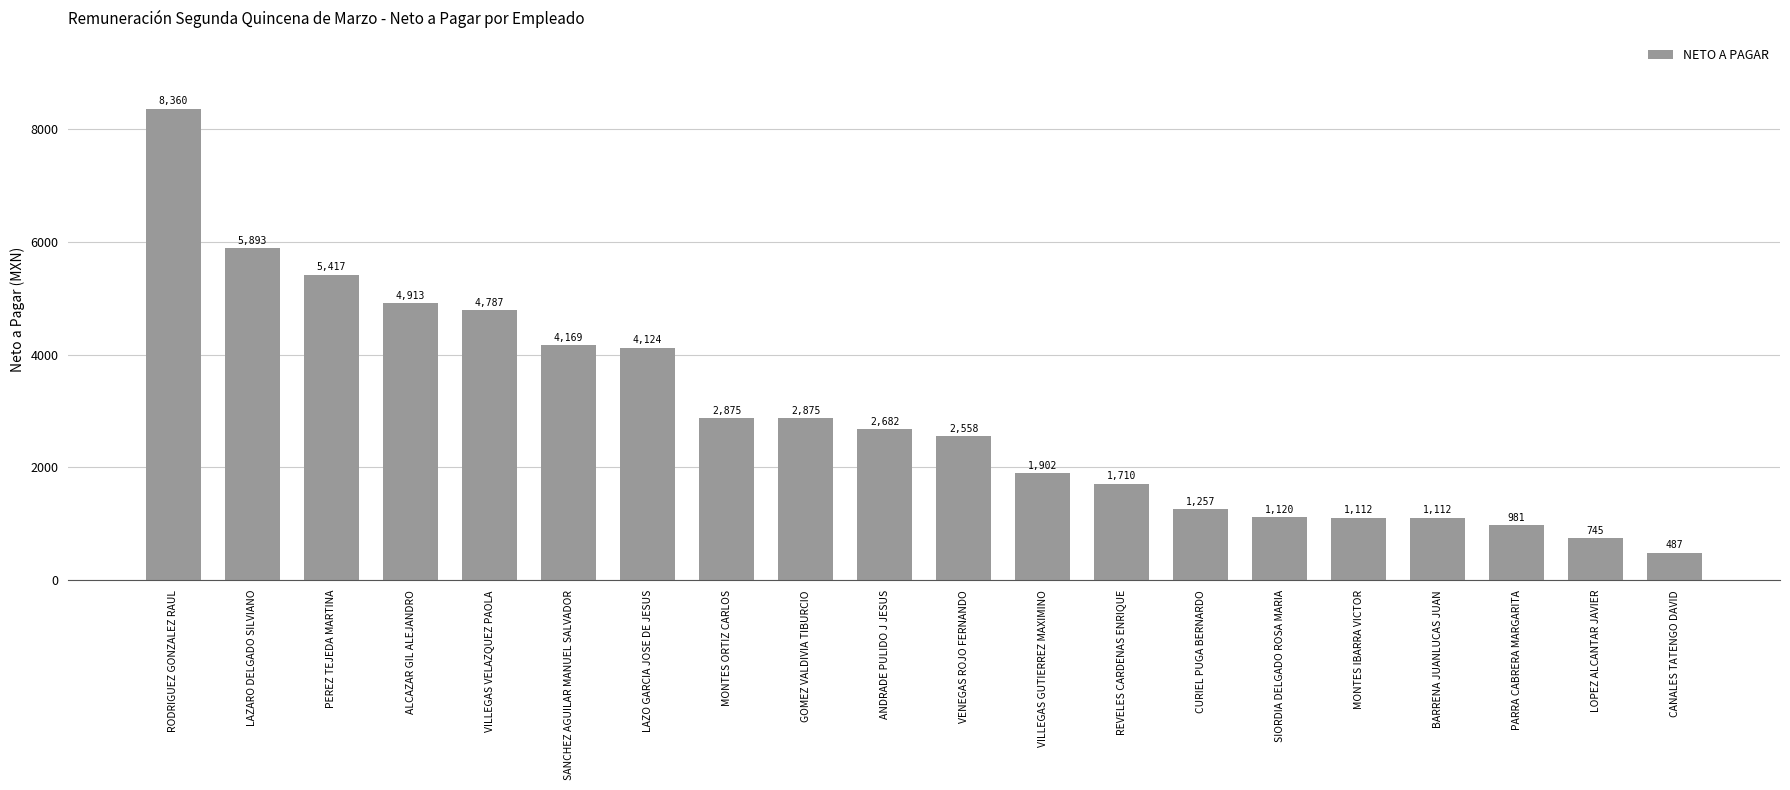

What position from the right is VILLEGAS VELAZQUEZ PAOLA?

16